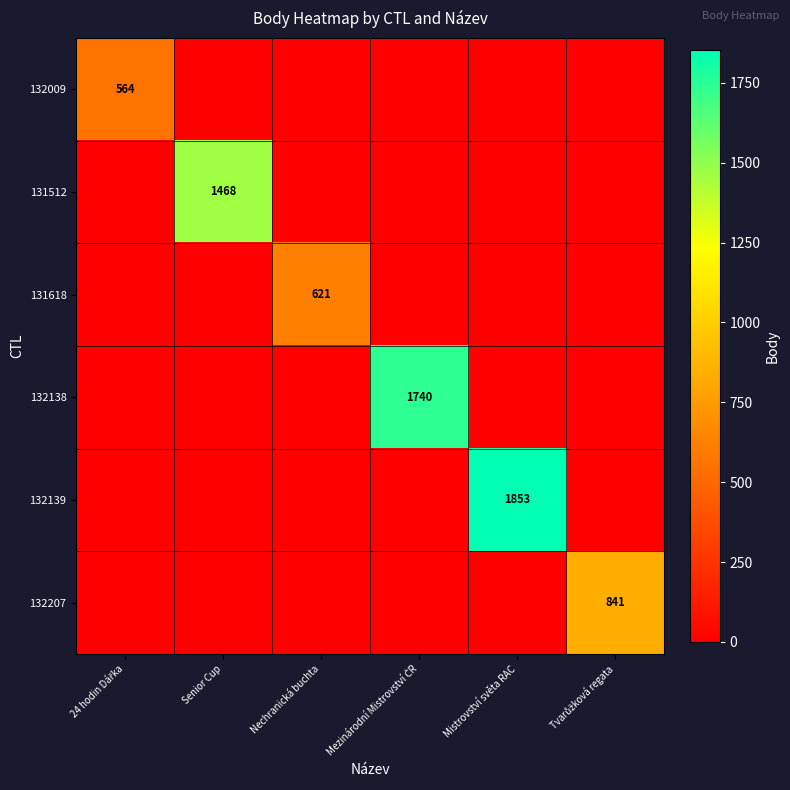

What is the average value of the 132207 series?

140